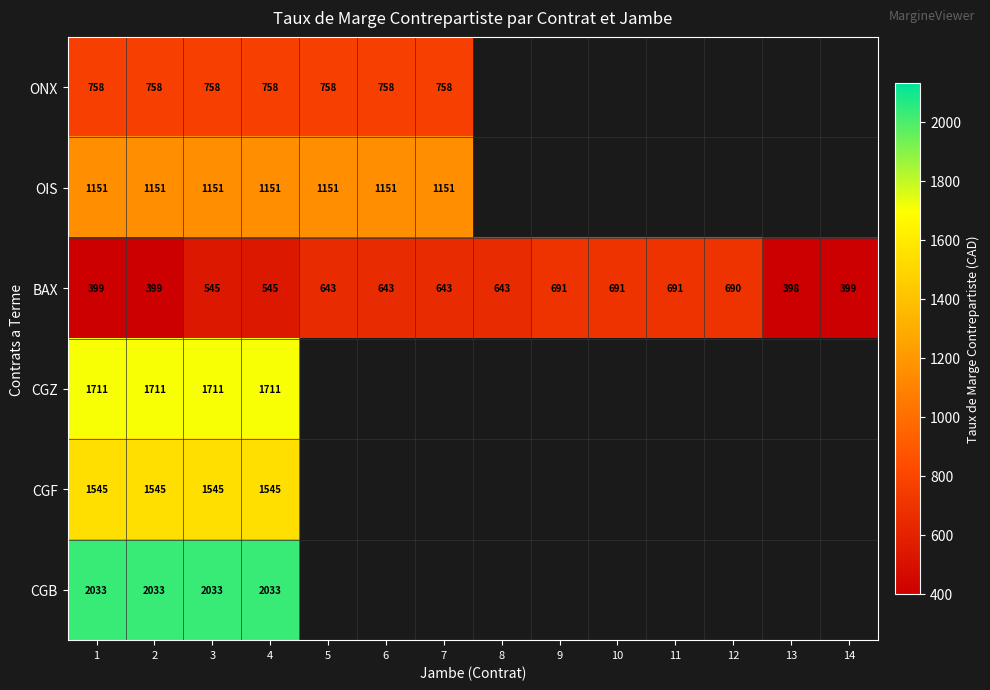

What is the smallest value displayed?

398.0